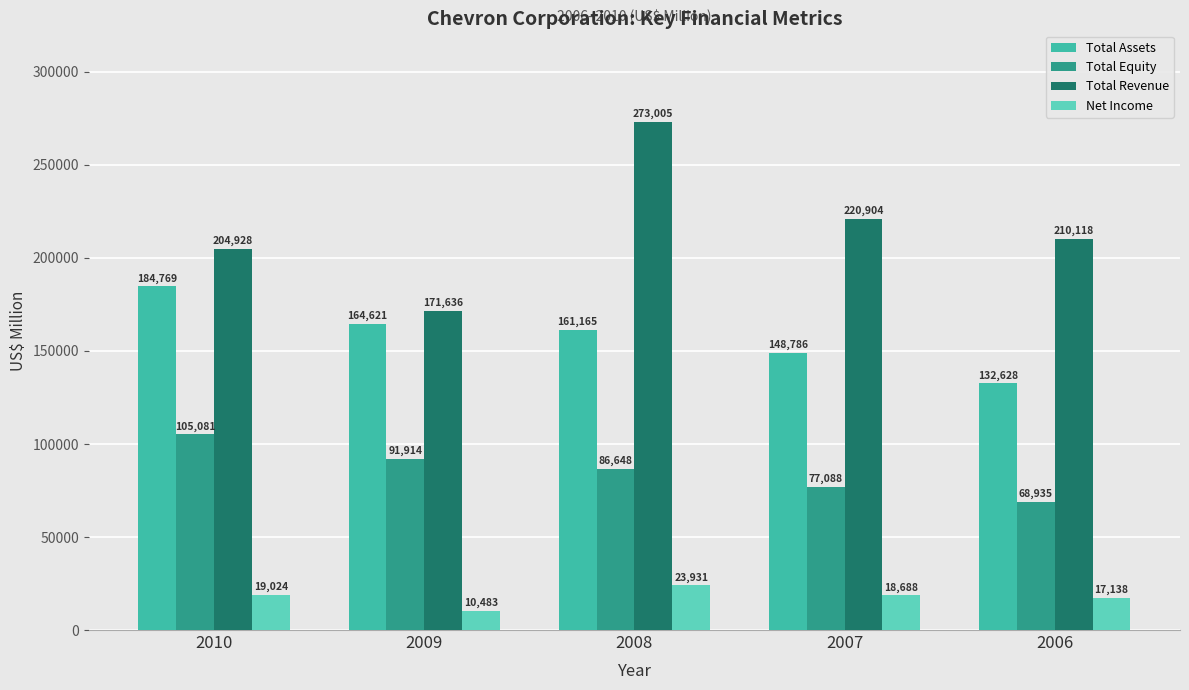

What are all the series names shown in the legend?

Total Assets, Total Equity, Total Revenue, Net Income